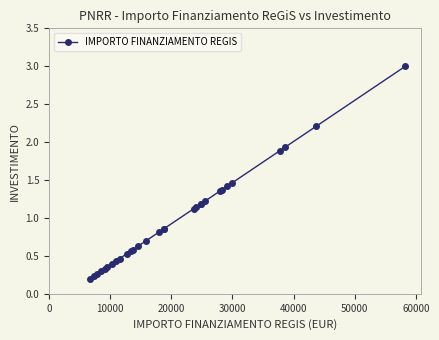

What is the difference between the second highest and second lowest values?

2.0